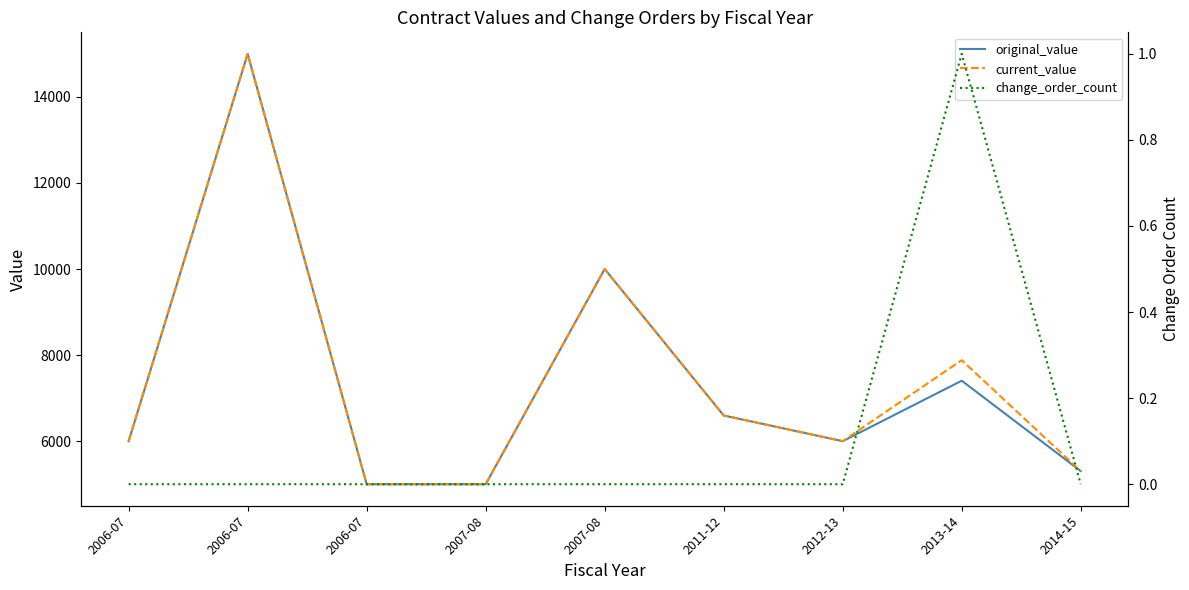

Which category has the highest value in the original_value series?

2006-07